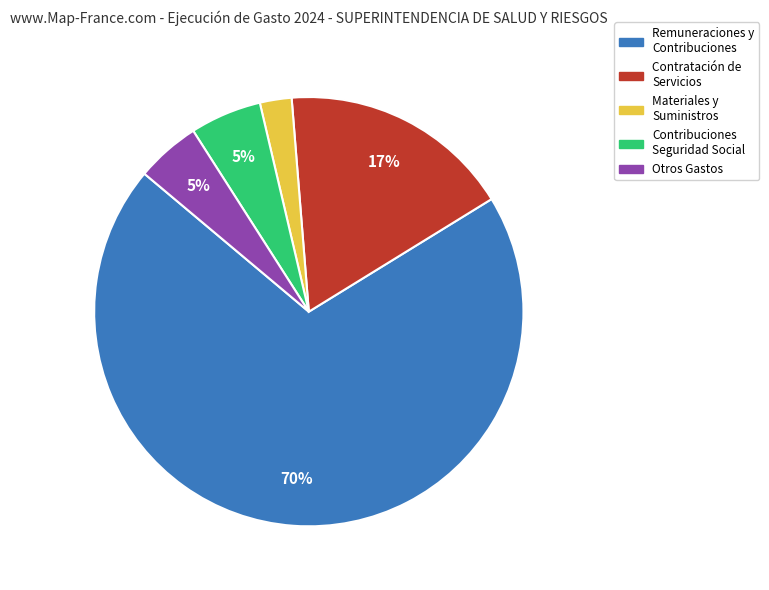

To the nearest percent, what percentage of the pie is Contratación de Servicios?

17%